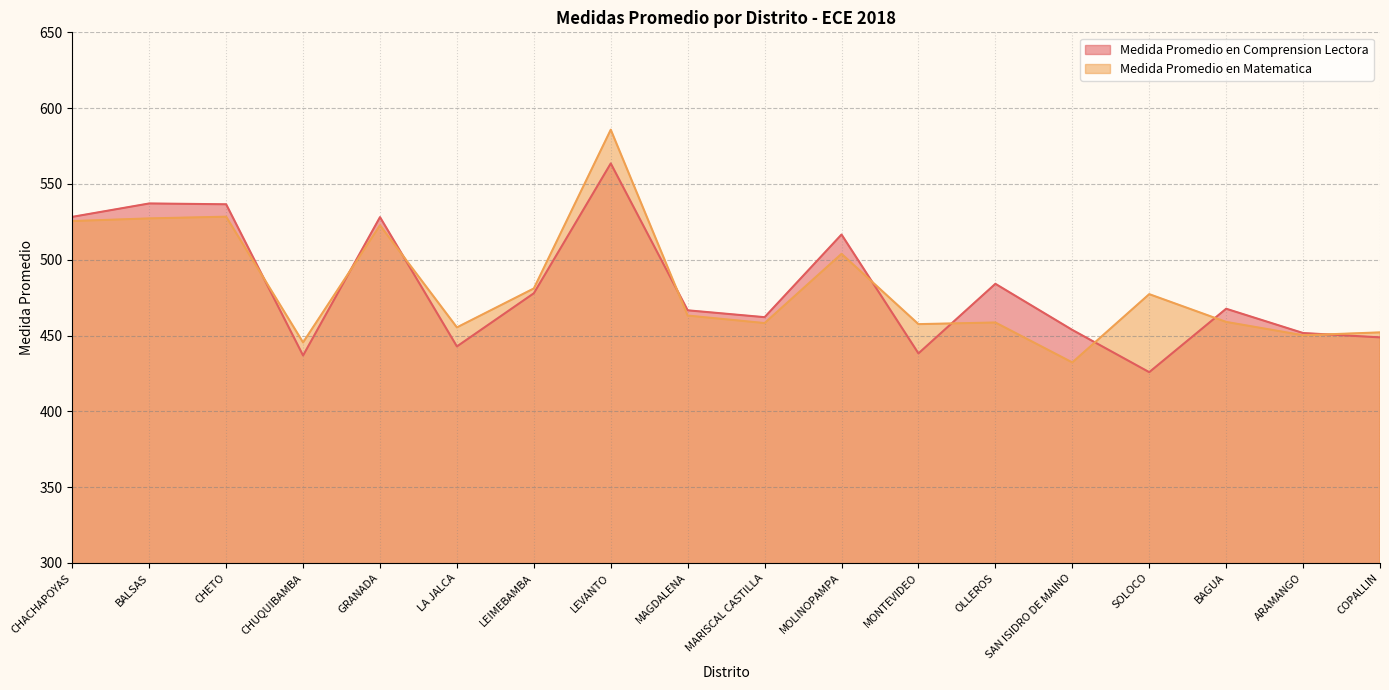

In Medida Promedio en Matematica, how many points are lower than both neighbors (excluding endpoints)?

6